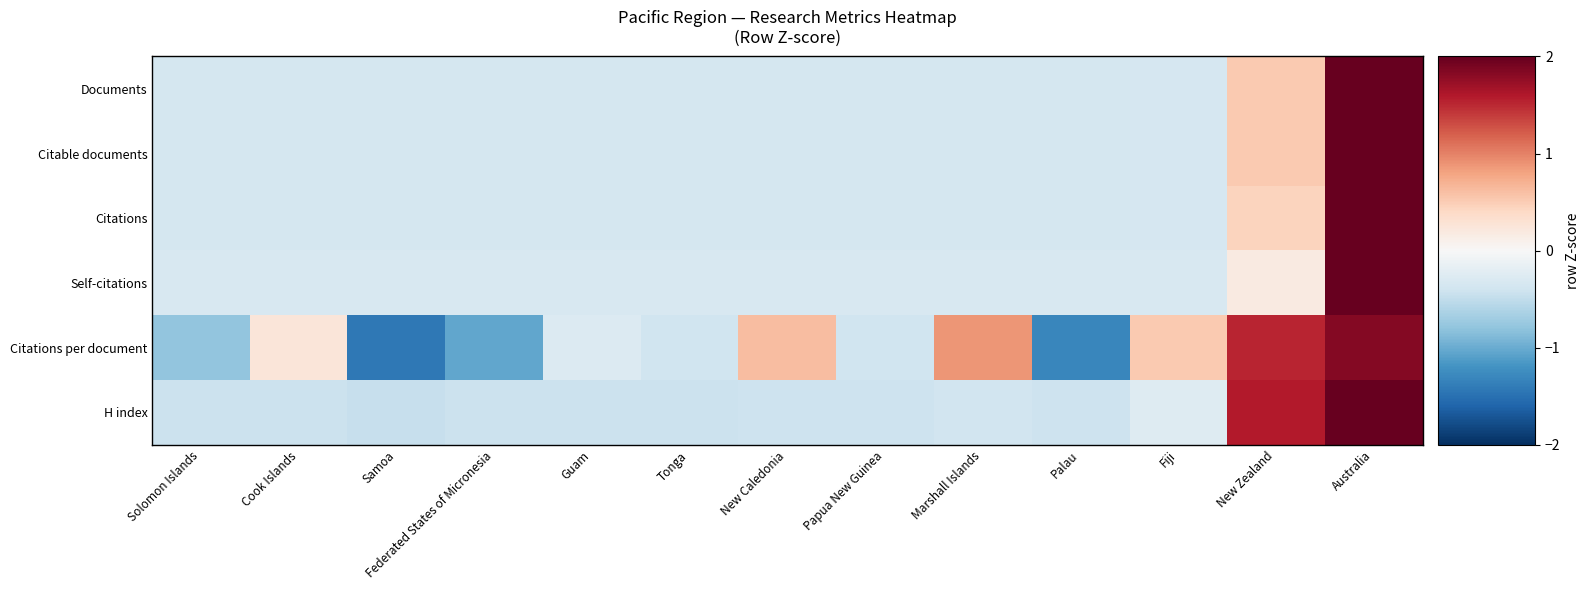

At how many categories does at least one series exceed 2?

1